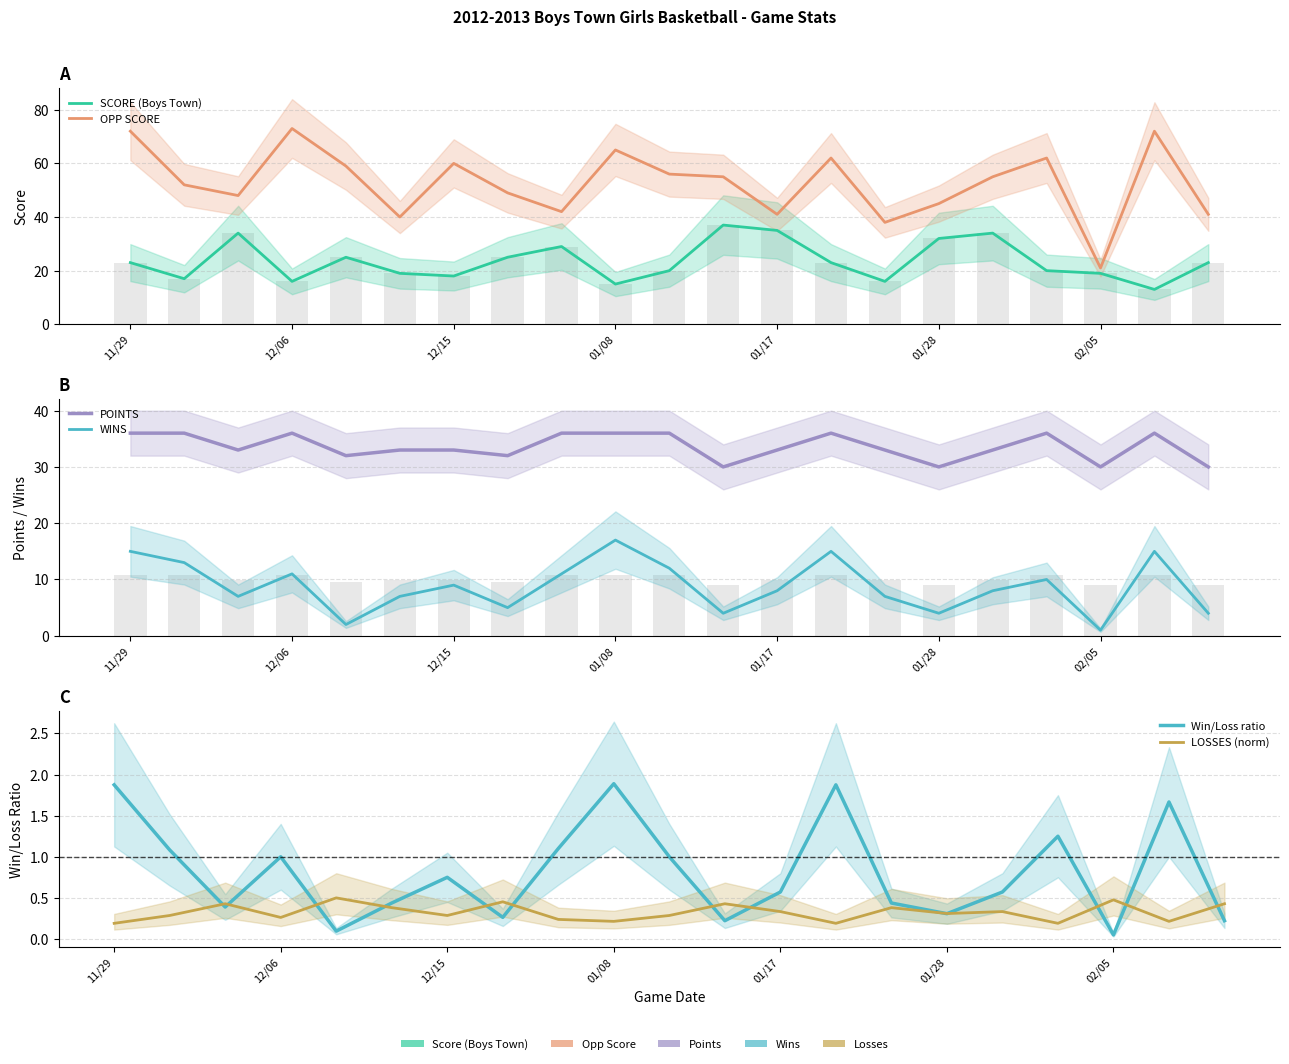

Reading right to left, extract all data points from this chart.

SCORE (Boys Town): 23.0	13.0	19.0	20.0	34.0	32.0	16.0	23.0	35.0	37.0	20.0	15.0	29.0	25.0	18.0	19.0	25.0	16.0	34.0	17.0	23.0
OPP SCORE: 41.0	72.0	21.0	62.0	55.0	45.0	38.0	62.0	41.0	55.0	56.0	65.0	42.0	49.0	60.0	40.0	59.0	73.0	48.0	52.0	72.0
POINTS: 30.0	36.0	30.0	36.0	33.0	30.0	33.0	36.0	33.0	30.0	36.0	36.0	36.0	32.0	33.0	33.0	32.0	36.0	33.0	36.0	36.0
WINS: 4.0	15.0	1.0	10.0	8.0	4.0	7.0	15.0	8.0	4.0	12.0	17.0	11.0	5.0	9.0	7.0	2.0	11.0	7.0	13.0	15.0
Win/Loss ratio: 0.2	1.7	0.0	1.2	0.6	0.3	0.4	1.9	0.6	0.2	1.0	1.9	1.1	0.3	0.7	0.4	0.1	1.0	0.4	1.1	1.9
LOSSES (norm): 0.4	0.2	0.5	0.2	0.3	0.3	0.4	0.2	0.3	0.4	0.3	0.2	0.2	0.5	0.3	0.4	0.5	0.3	0.4	0.3	0.2